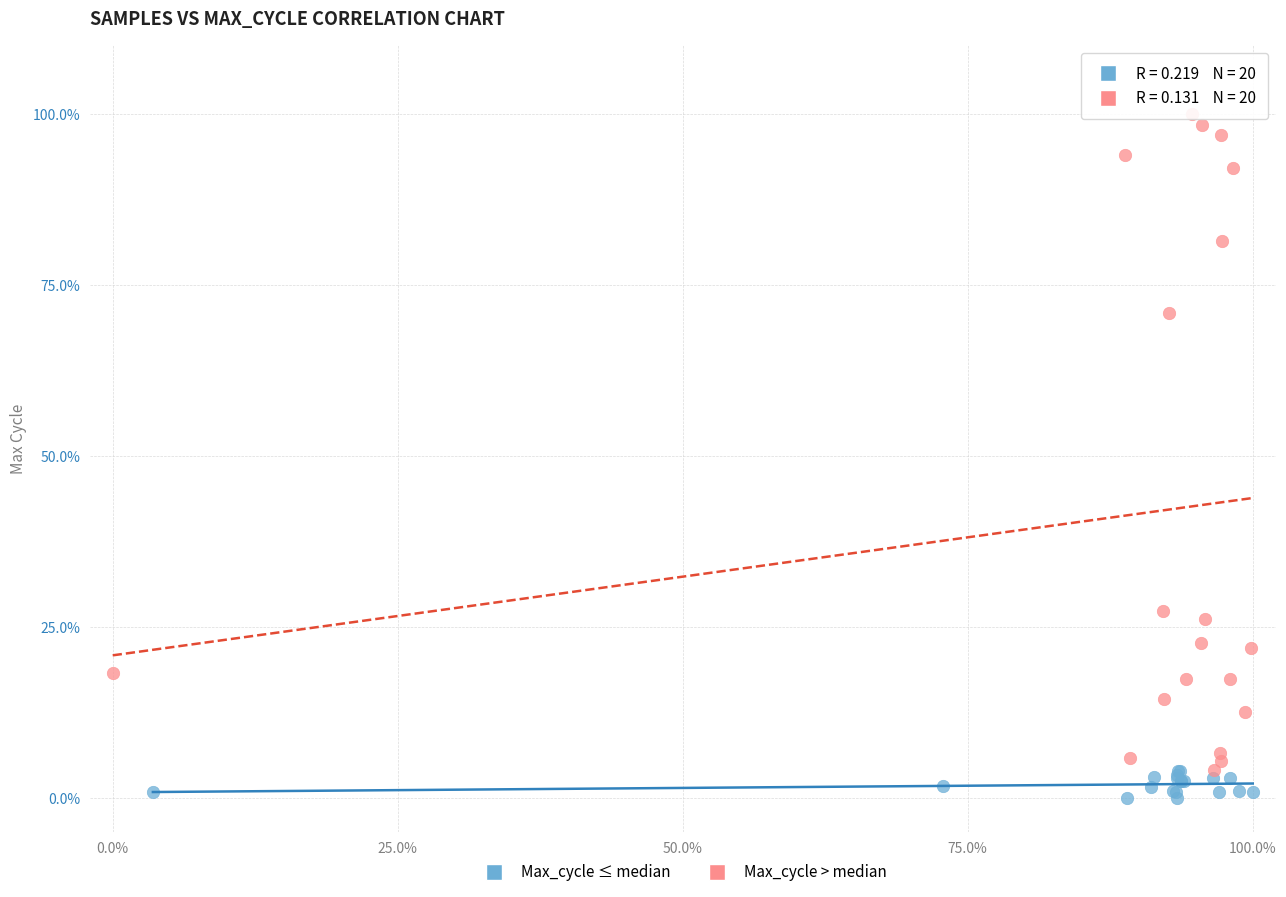

Which series contains the lowest Y value?

Max_cycle ≤ median